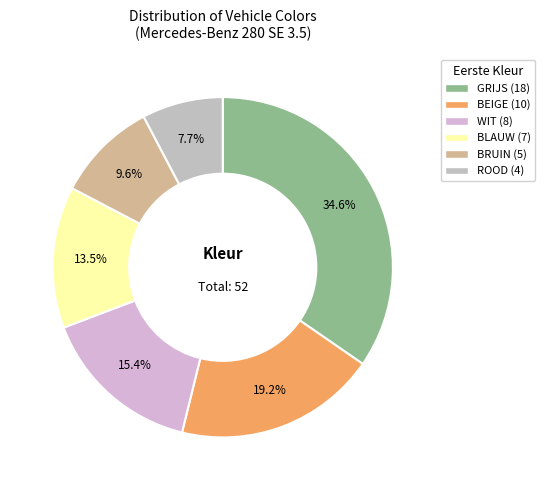

What is the ratio of the value at WIT to the value at BRUIN?

1.6